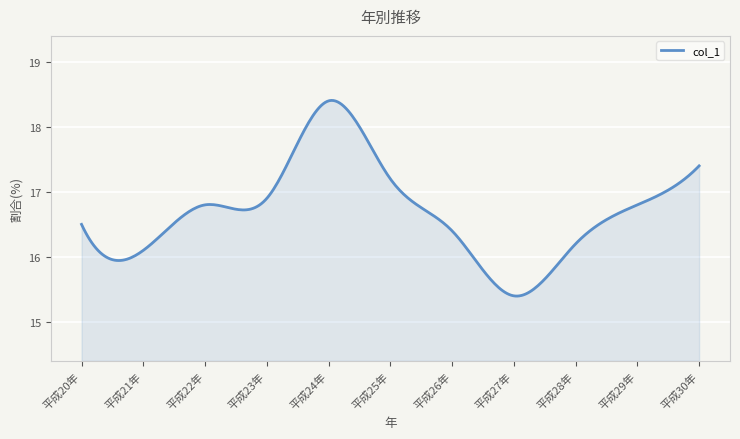

What is the greatest value displayed?

18.4